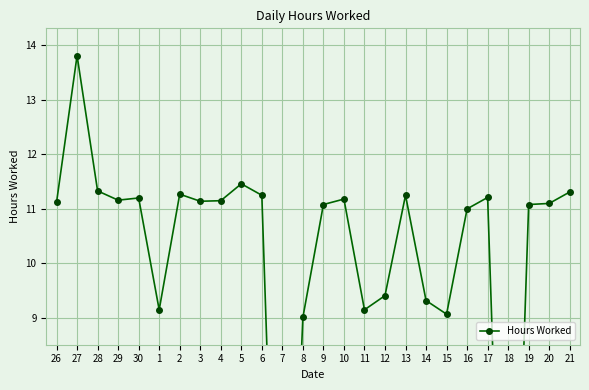

True or false: there are more than 1 points higher than both neighbors.

True